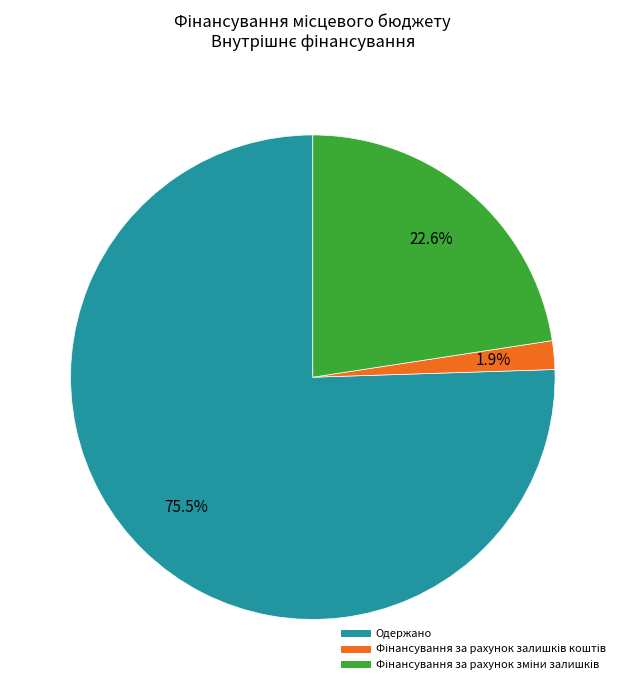

Which slice is the largest?

Одержано